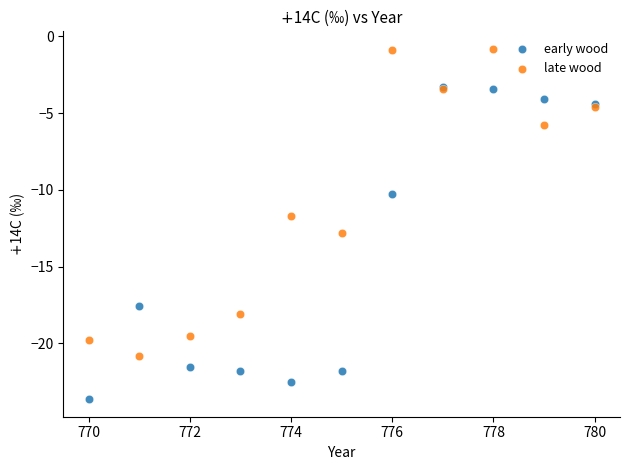

Which series contains the lowest Y value?

early wood